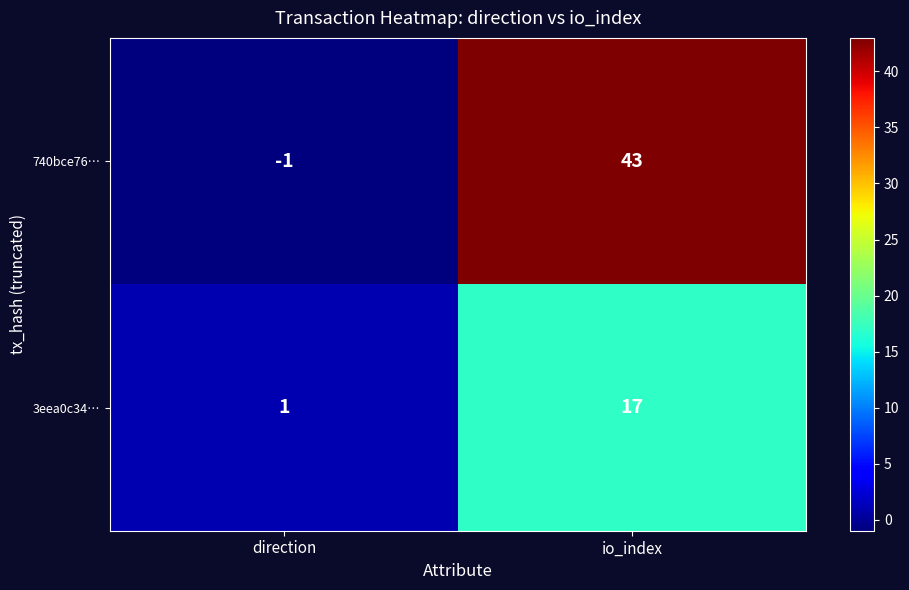

True or false: 740bce76… has a value of -1 at direction.

True